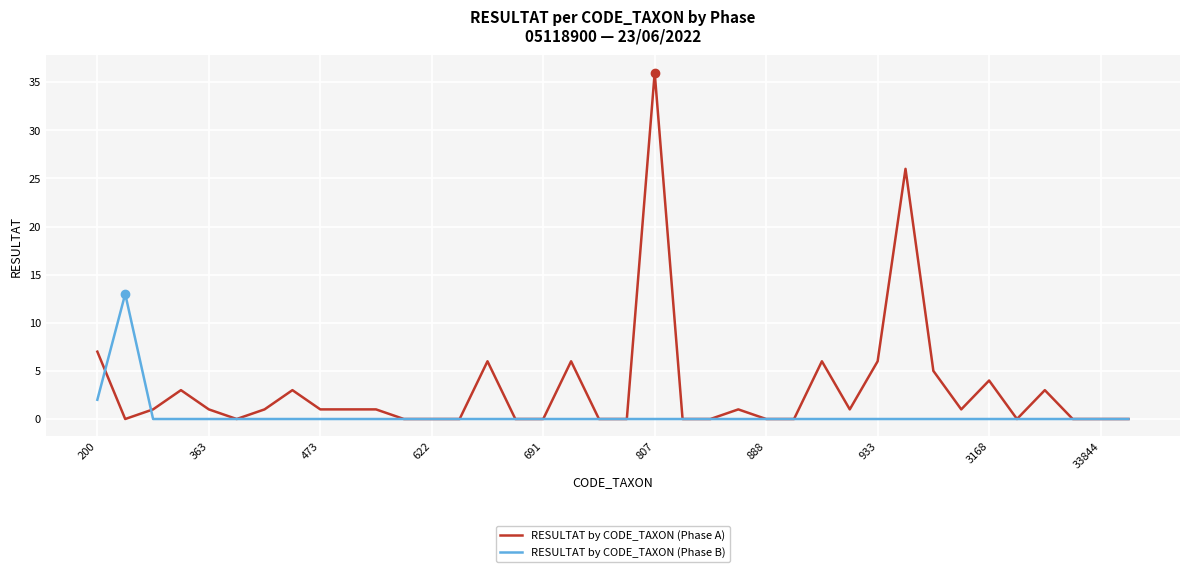

Which series has the largest total across all categories?

RESULTAT by CODE_TAXON (Phase A)